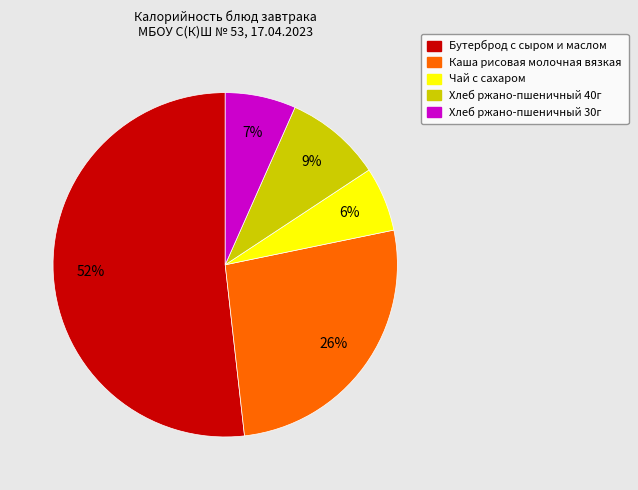

Is there any slice that represents more than half of the pie?

Yes